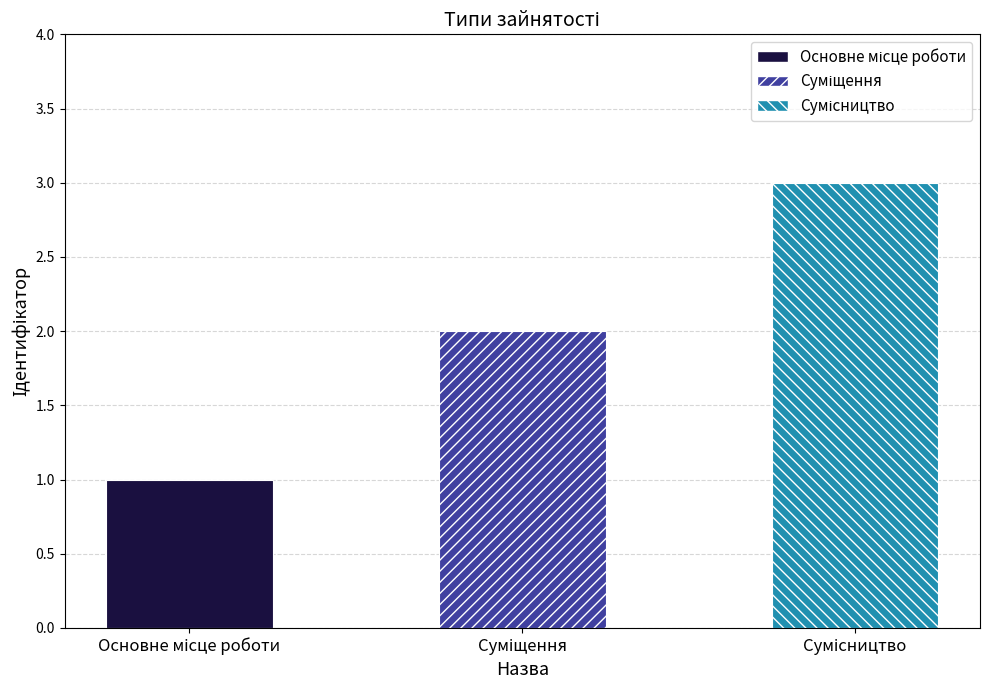

What is the greatest value displayed?

3